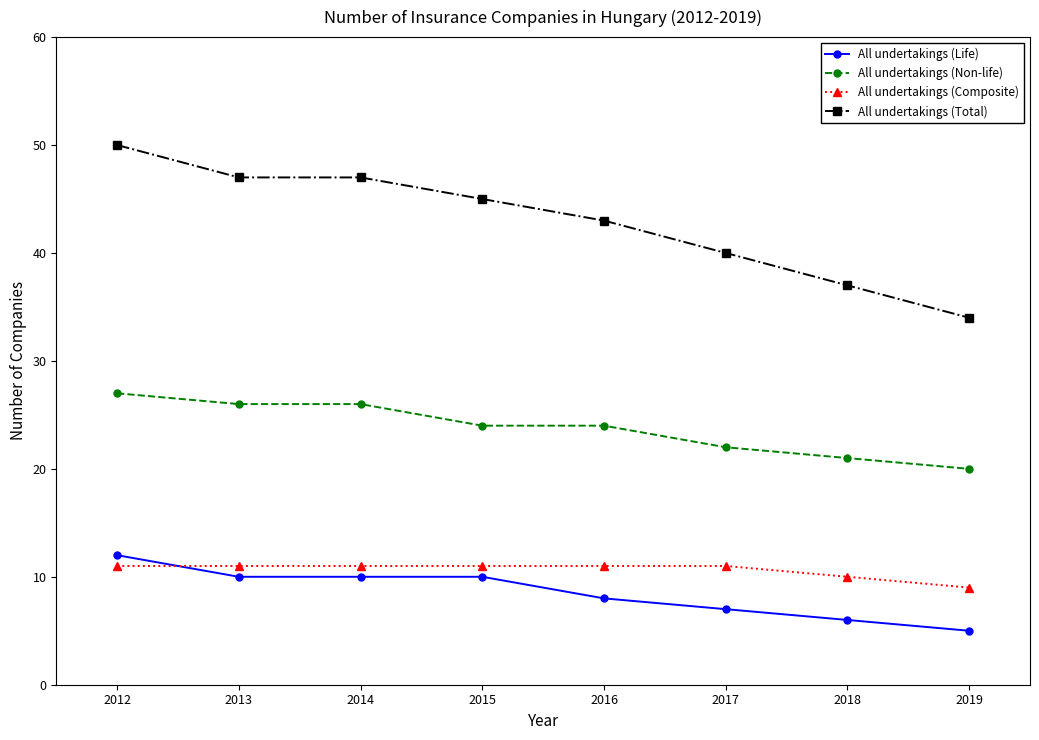

What is the difference between the highest and lowest values at 2015?

35